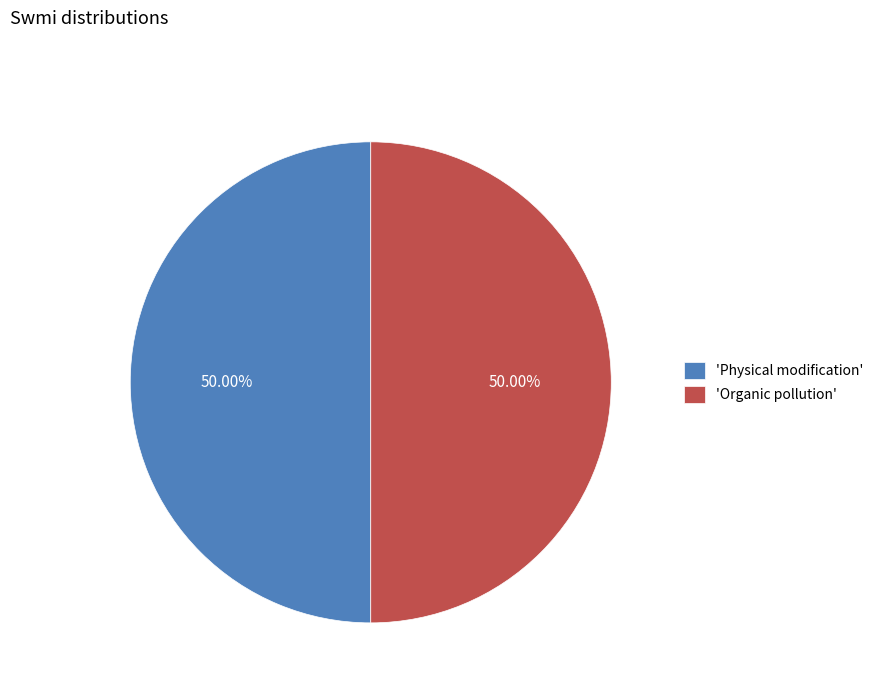

What is the ratio of the value at 'Organic pollution' to the value at 'Physical modification'?

1.0